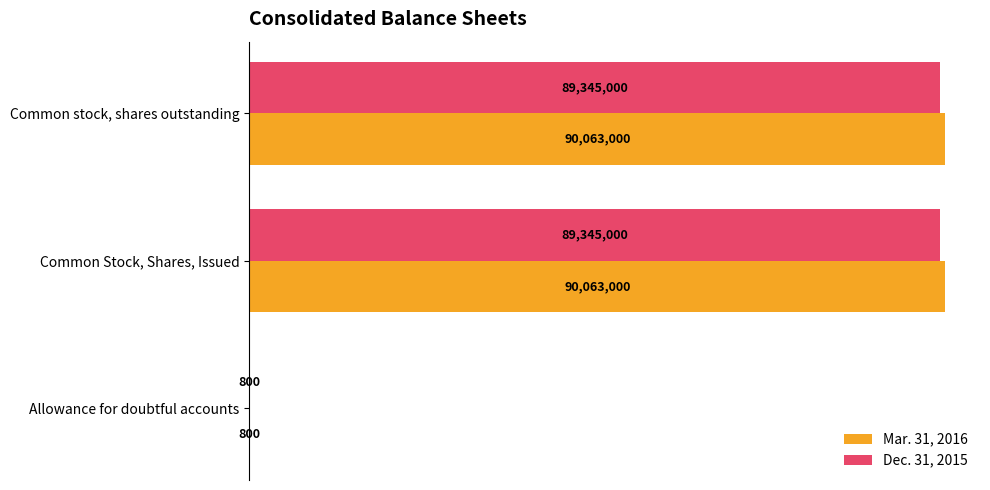

What is the sum of all Dec. 31, 2015 values?

178690800